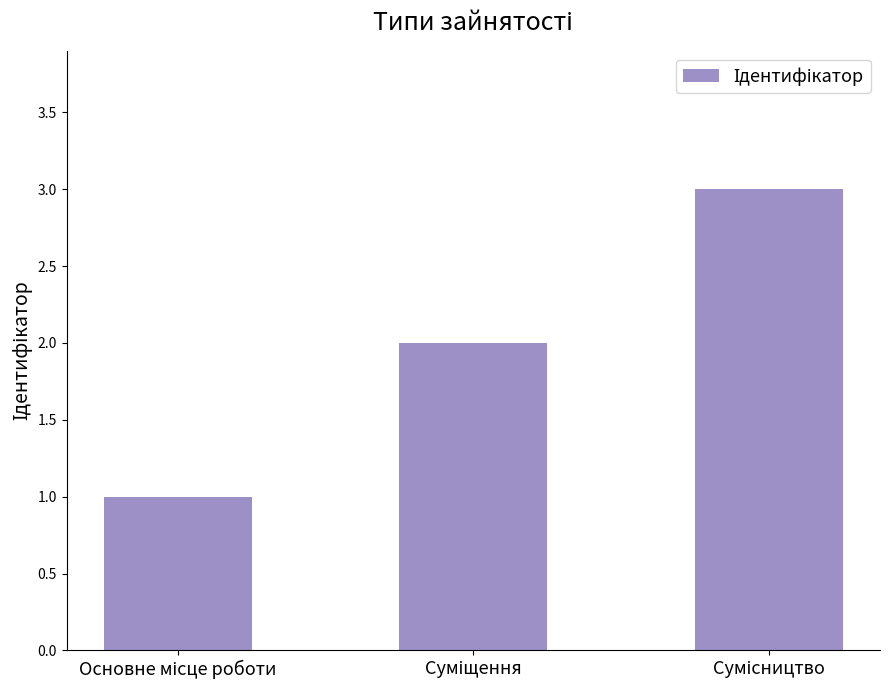

What is the greatest value displayed?

3